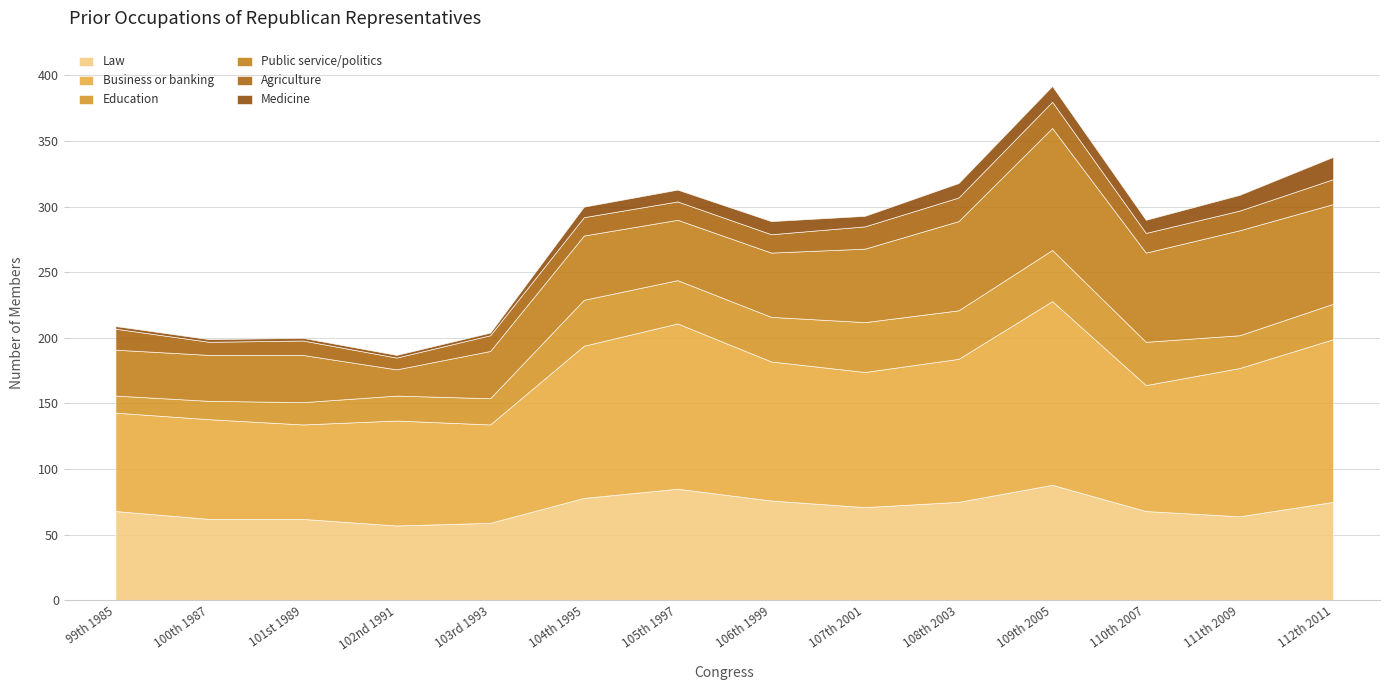

At how many categories does at least one series exceed 29?

14